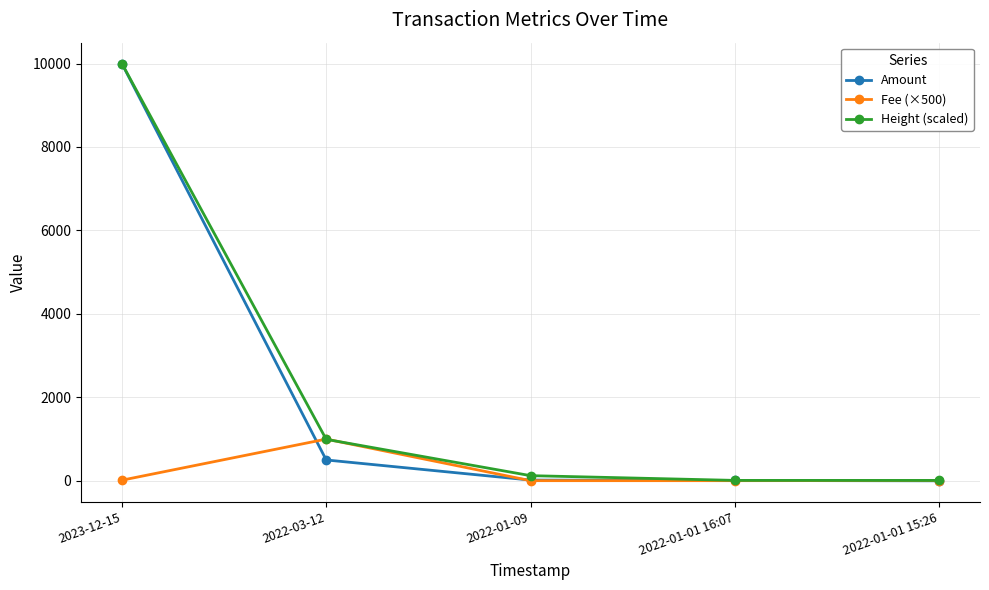

What is the maximum value shown in the chart?

10000.0